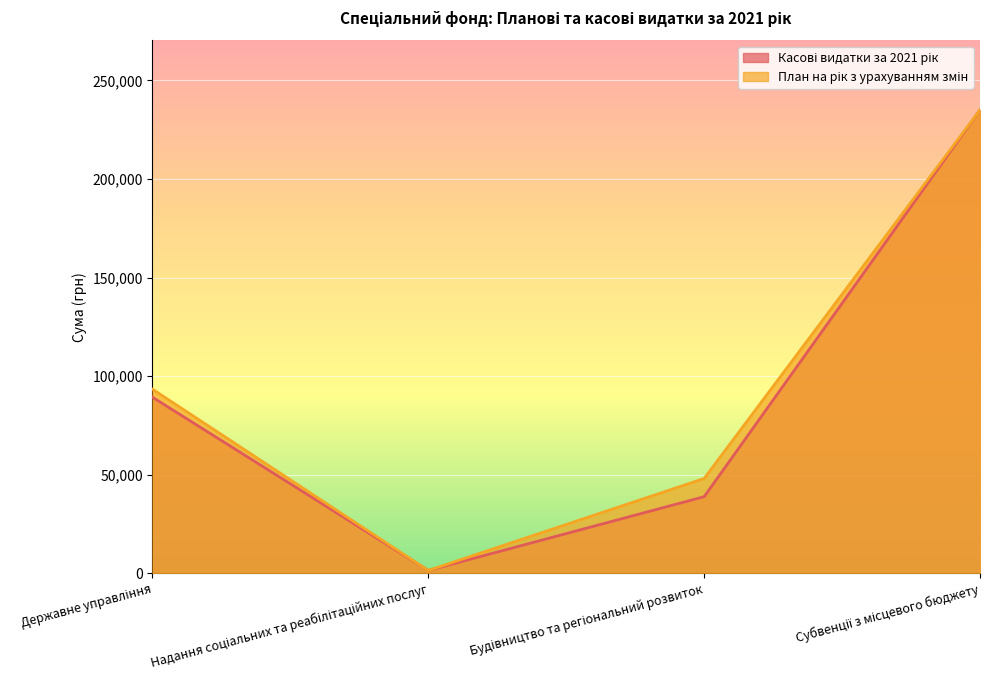

How many lines are shown in the chart?

2